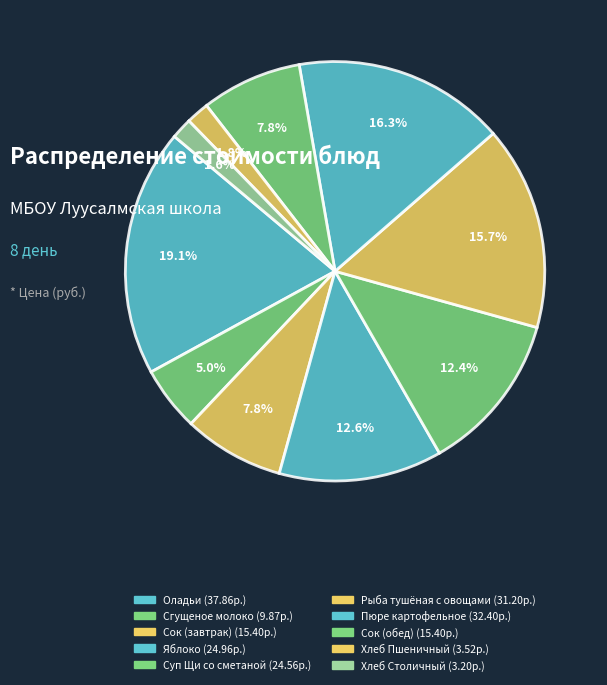

How many slices are in this pie chart?

10